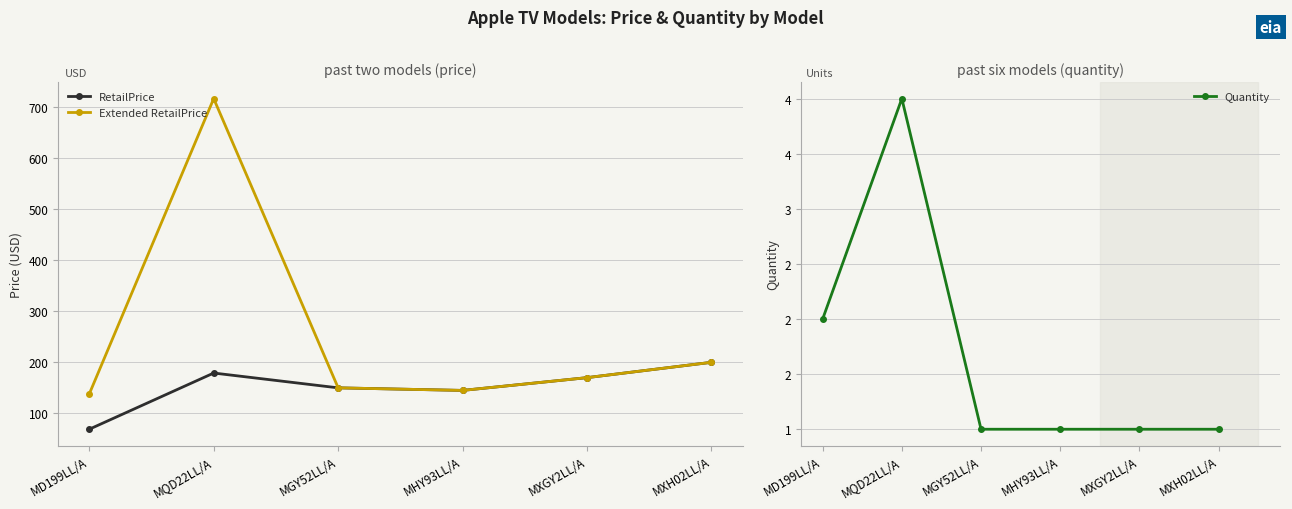

In RetailPrice, how many points are lower than both neighbors (excluding endpoints)?

1